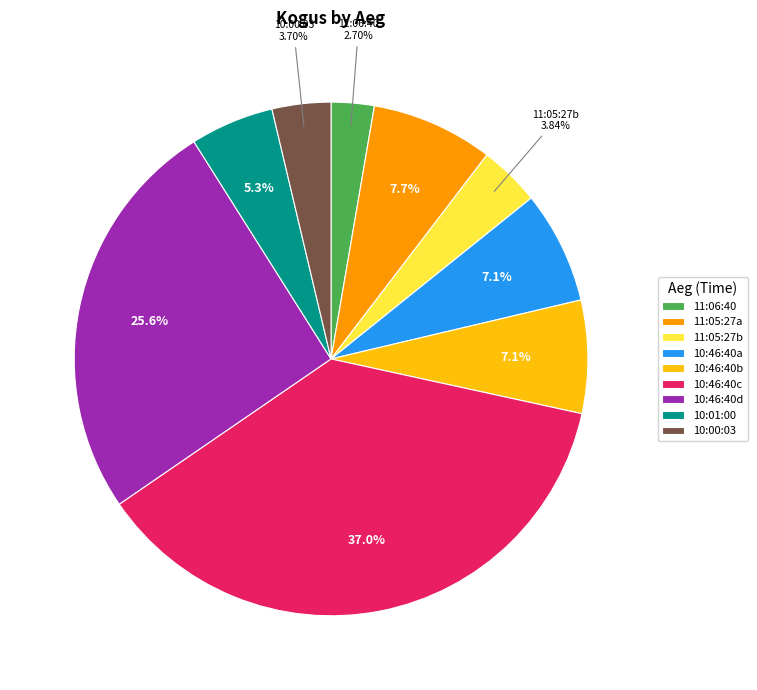

Do 10:00:03 and 10:46:40a together represent more than half of the pie?

No